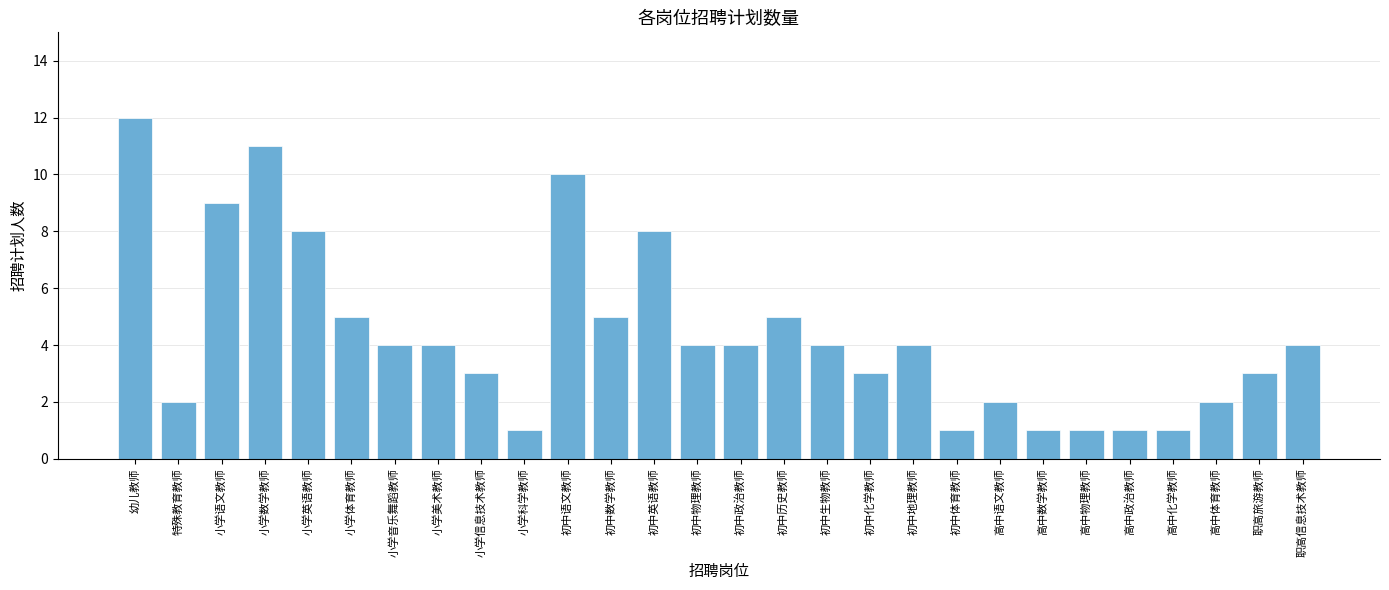

What is the change in value from 小学体育教师 to 小学美术教师?

-1